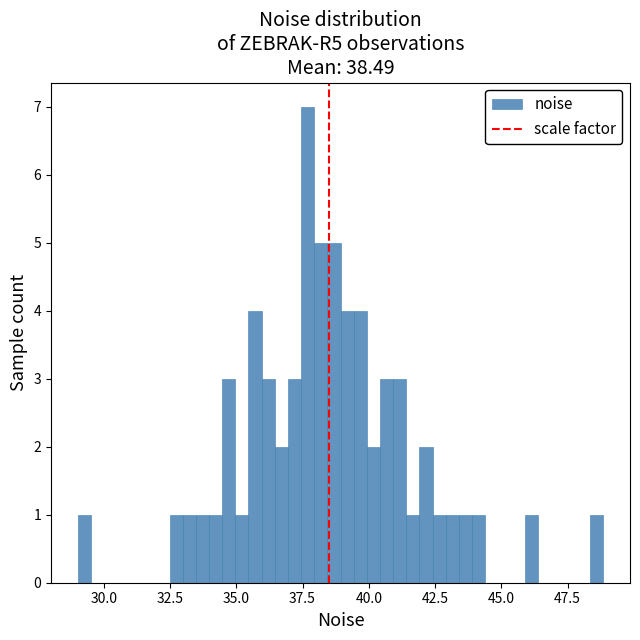

Around what value on the x-axis is the tallest bar? Give the approximate position of its centre, as read against the axis.

37.5